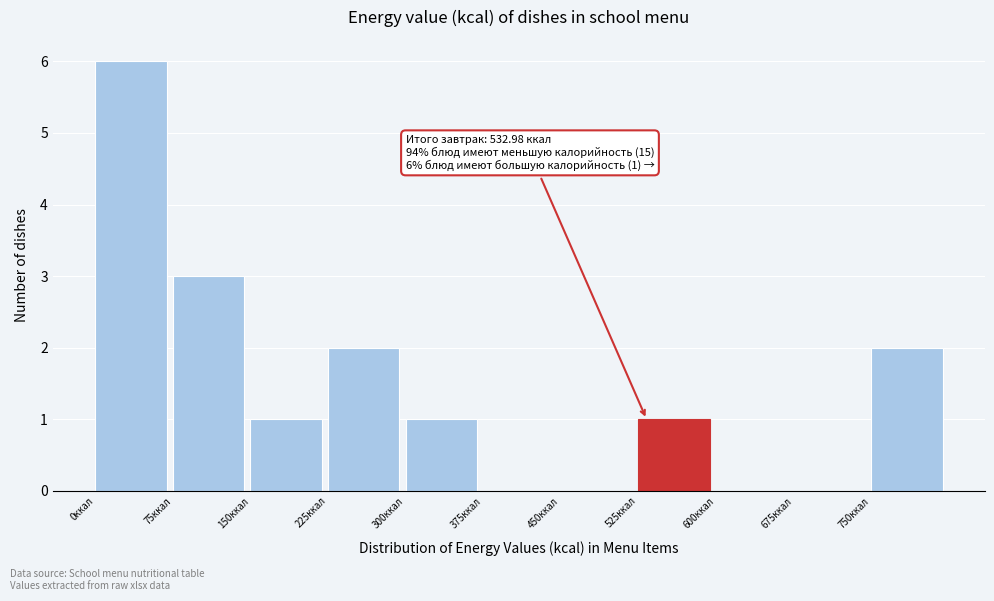

Over which range of the x-axis is the bar tallest?

0 to 75